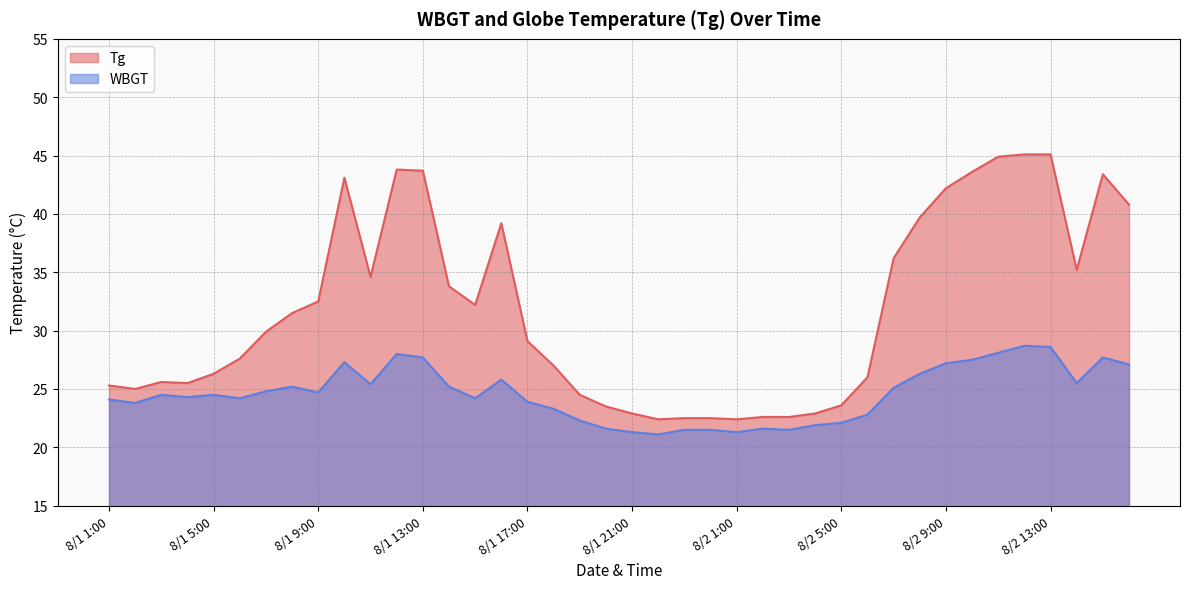

The value of Tg at 8/2 3:00 is 30.3. True or false?

False